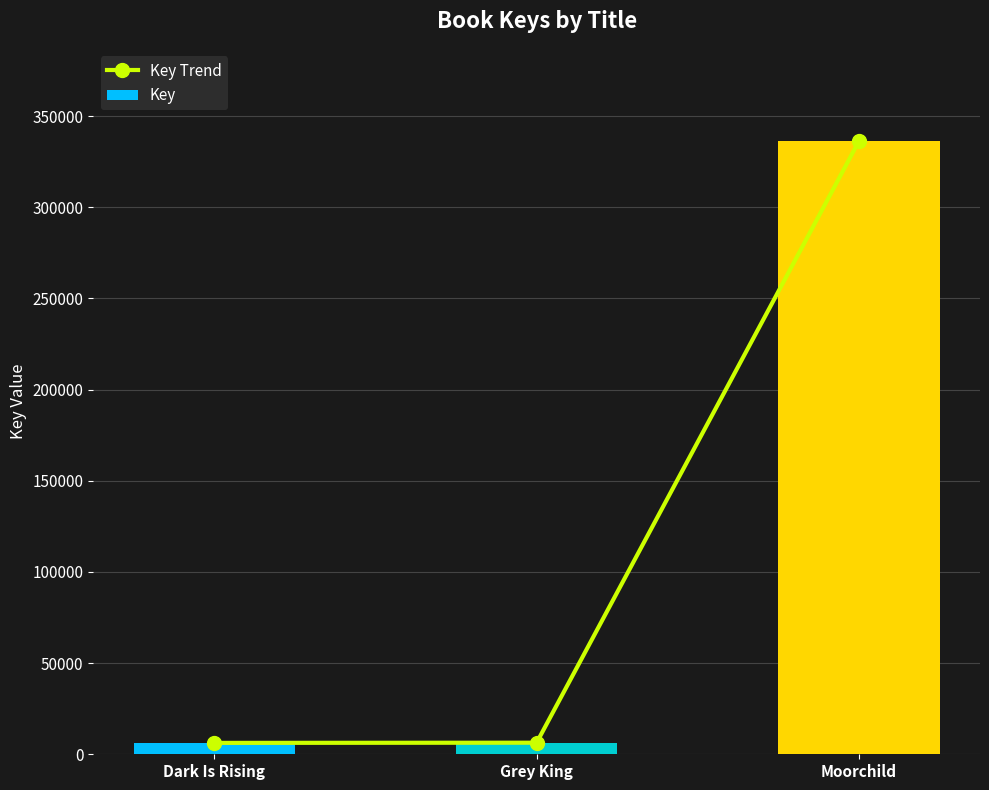

At which category is the sum across all series the highest?

Moorchild